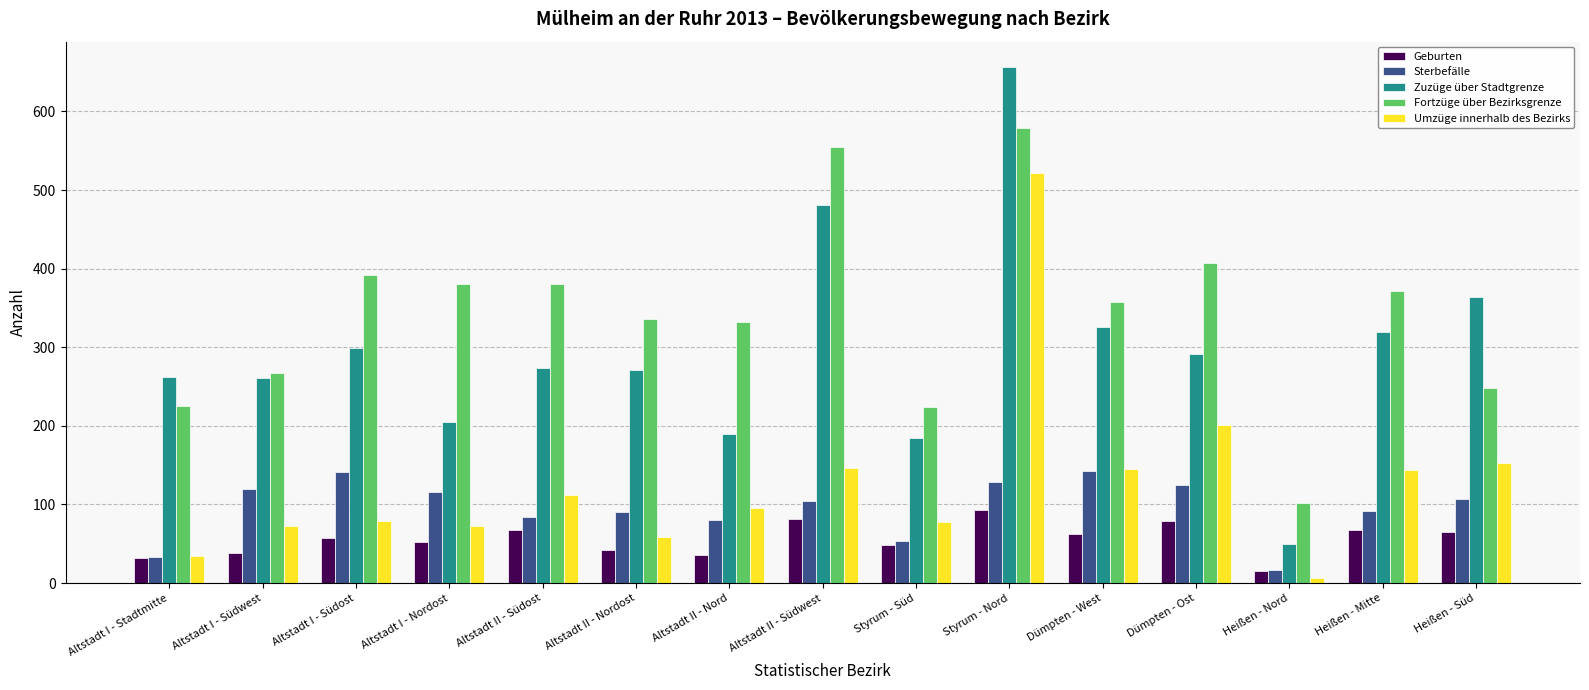

True or false: Geburten has a value of 38 at Altstadt I - Südwest.

True